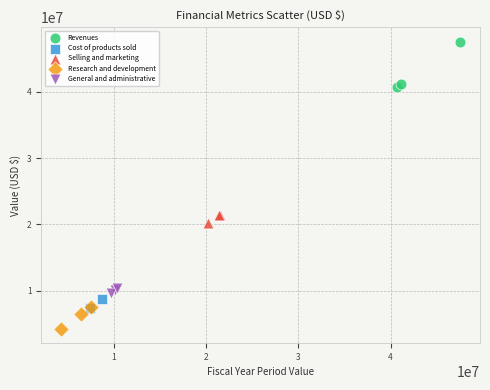

Which series contains the lowest Y value?

Research and development